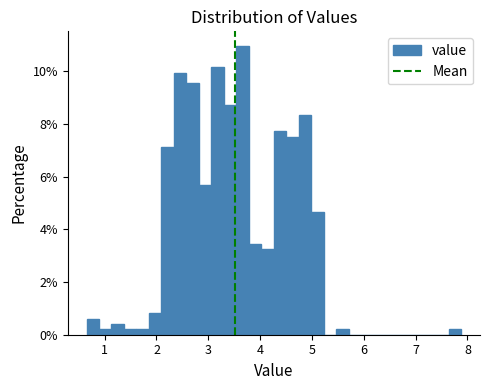

Around what value on the x-axis is the tallest bar? Give the approximate position of its centre, as read against the axis.

3.7